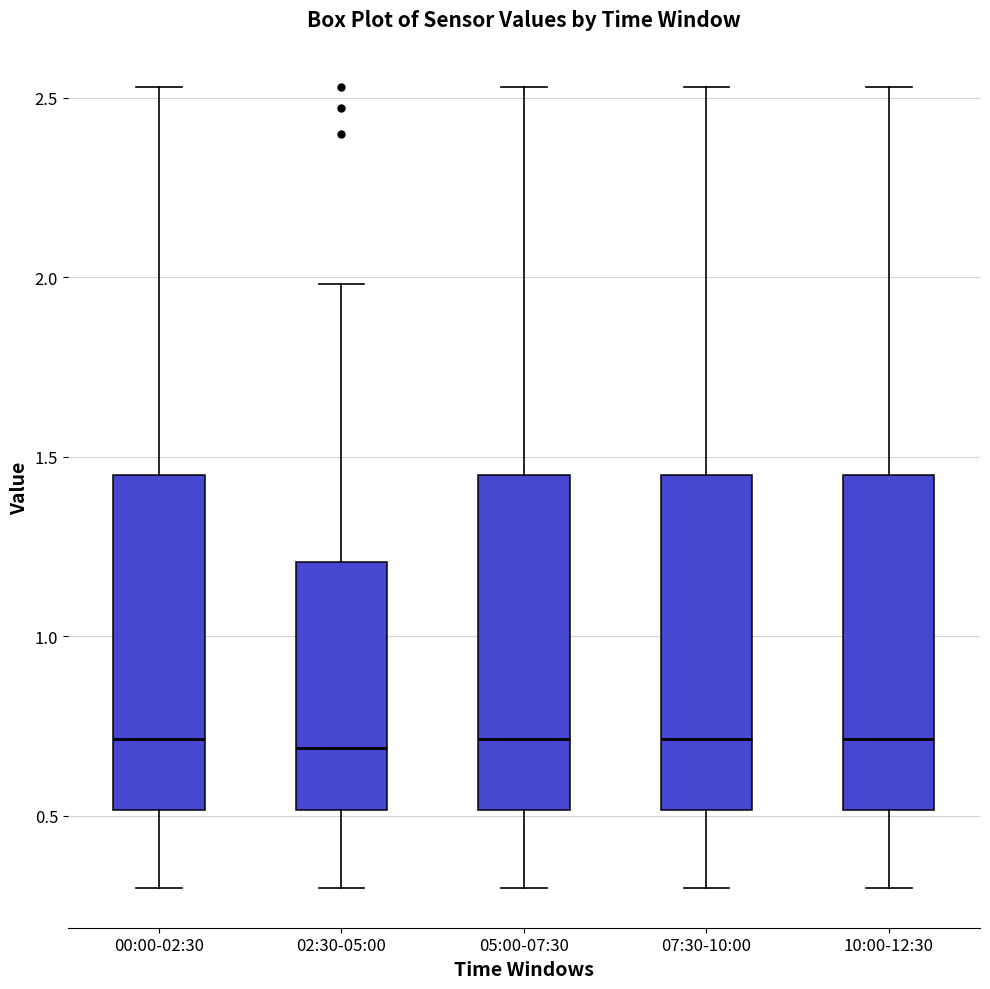

Reading left to right, read every box against the y-axis: the position of its median line, the range the box covers, and the ends of its whiskers. The values are not printed on the chart, so give them approximately, as read against the axis.

00:00-02:30: median 0.70, box 0.50 to 1.45, whiskers 0.30 to 2.55
02:30-05:00: median 0.70, box 0.50 to 1.20, whiskers 0.30 to 2.00
05:00-07:30: median 0.70, box 0.50 to 1.45, whiskers 0.30 to 2.55
07:30-10:00: median 0.70, box 0.50 to 1.45, whiskers 0.30 to 2.55
10:00-12:30: median 0.70, box 0.50 to 1.45, whiskers 0.30 to 2.55